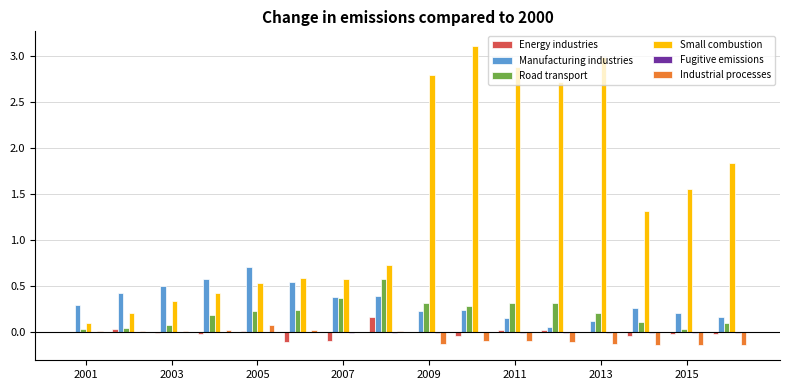

What is the sum of all Small combustion values?

22.7